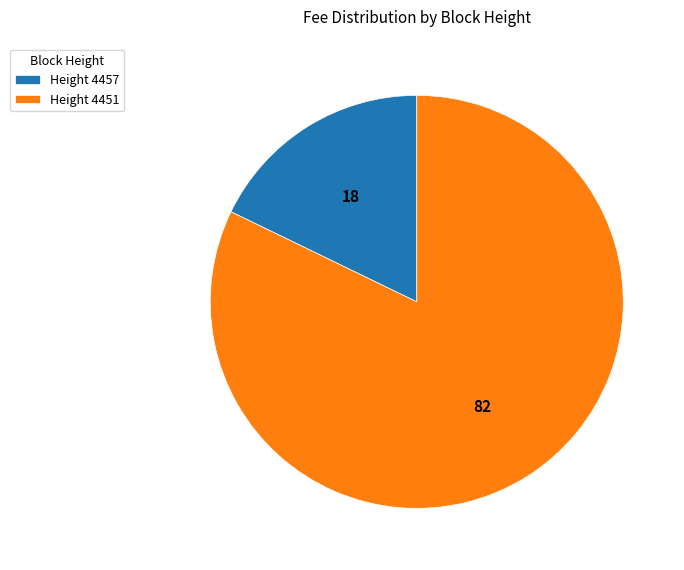

Which slice is the smallest?

Height 4457